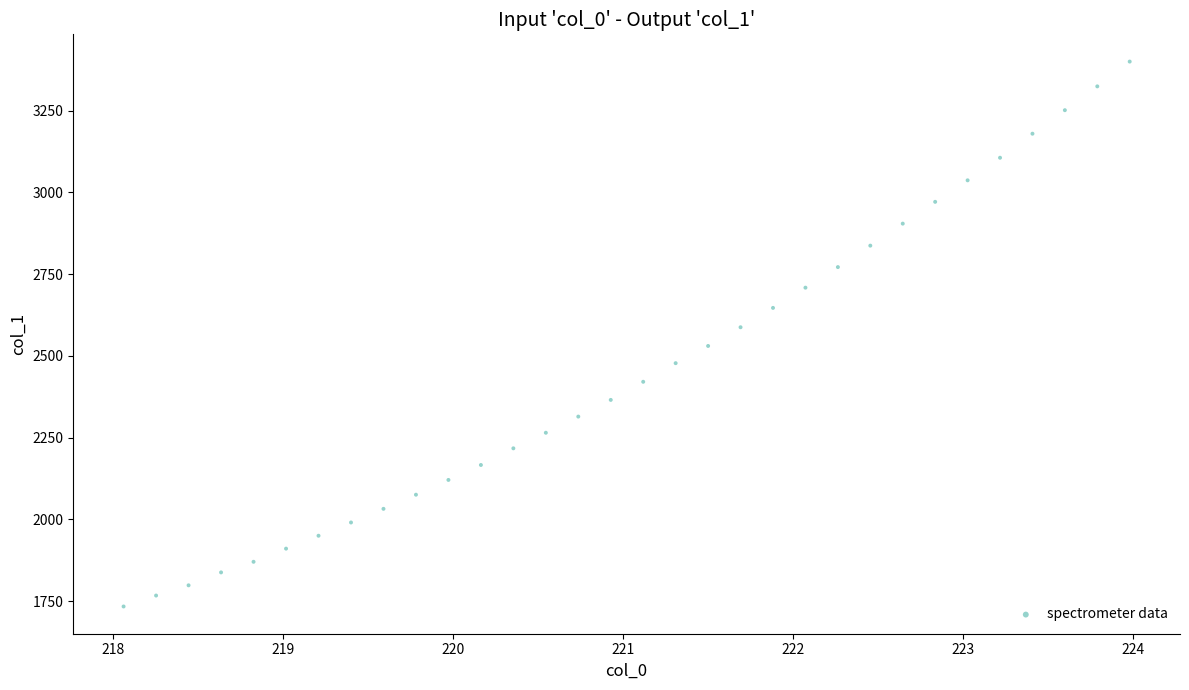

What is the range of X values (max minus min)?

5.9